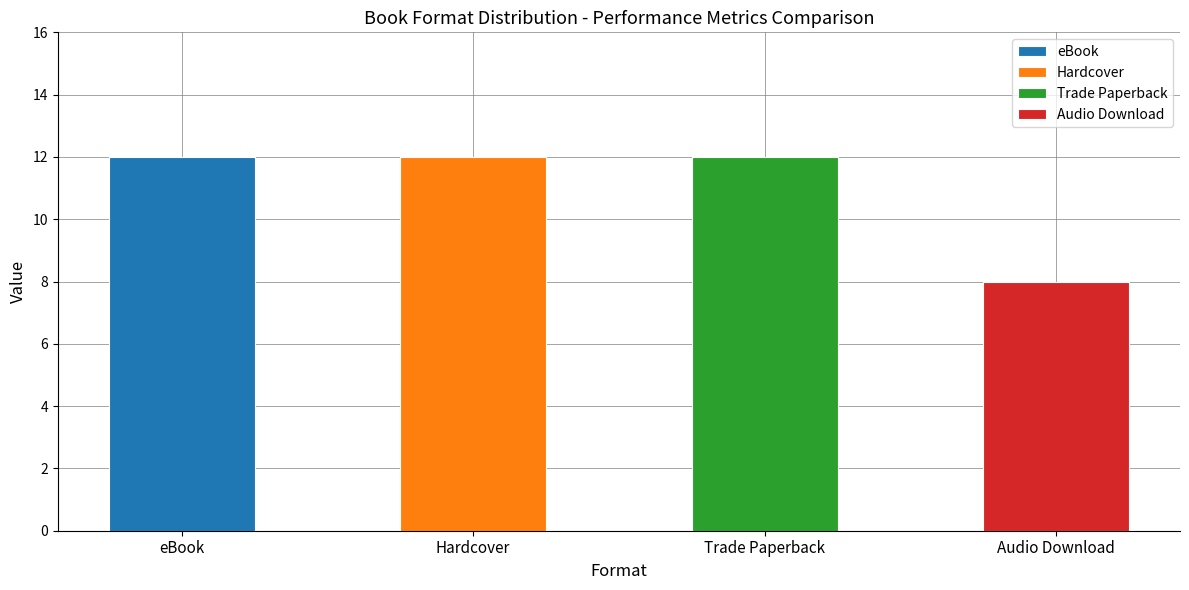

Does the chart contain any negative values?

No